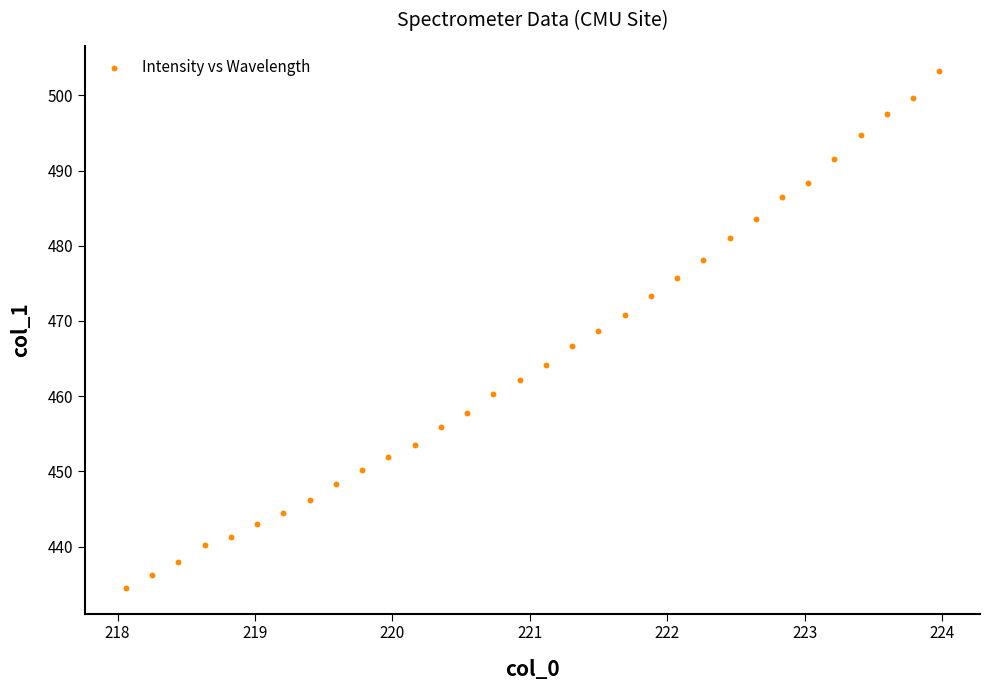

What is the range of X values (max minus min)?

5.9